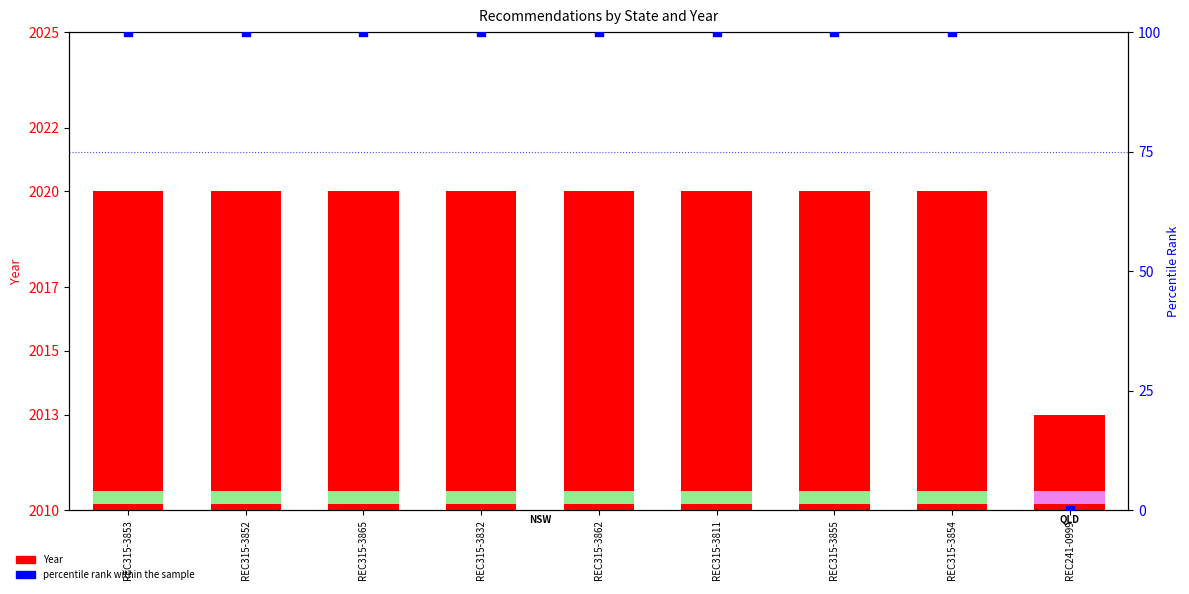

At which category is the sum across all series the highest?

REC315-3853